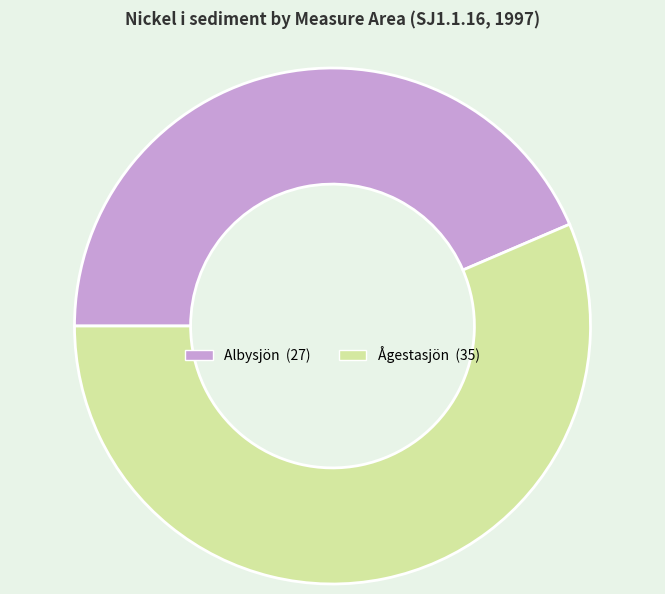

True or false: Ågestasjön accounts for 62% of the total.

False